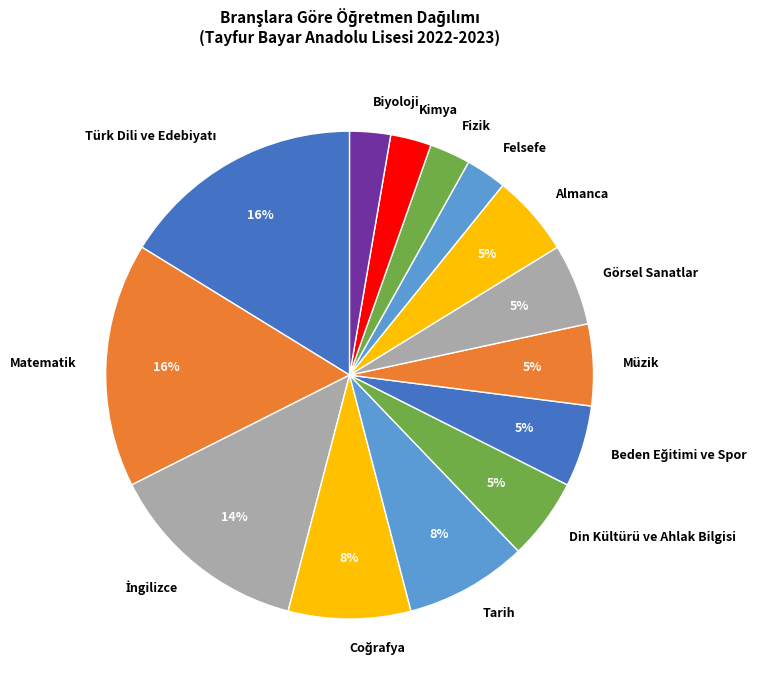

Is there a majority slice in this chart?

No